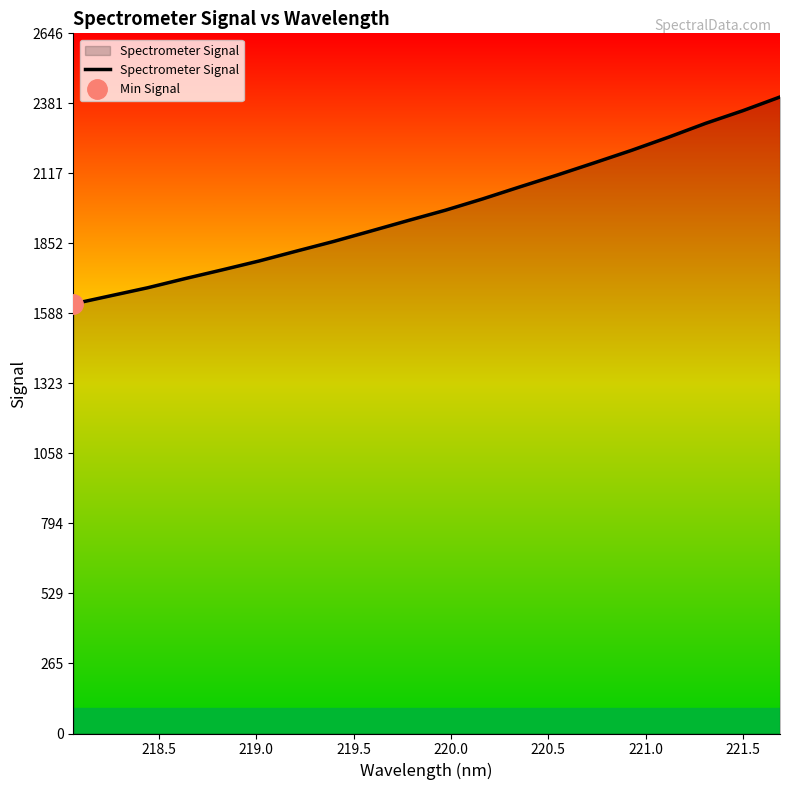

What is the lowest value of the Spectrometer Signal series?

1623.4